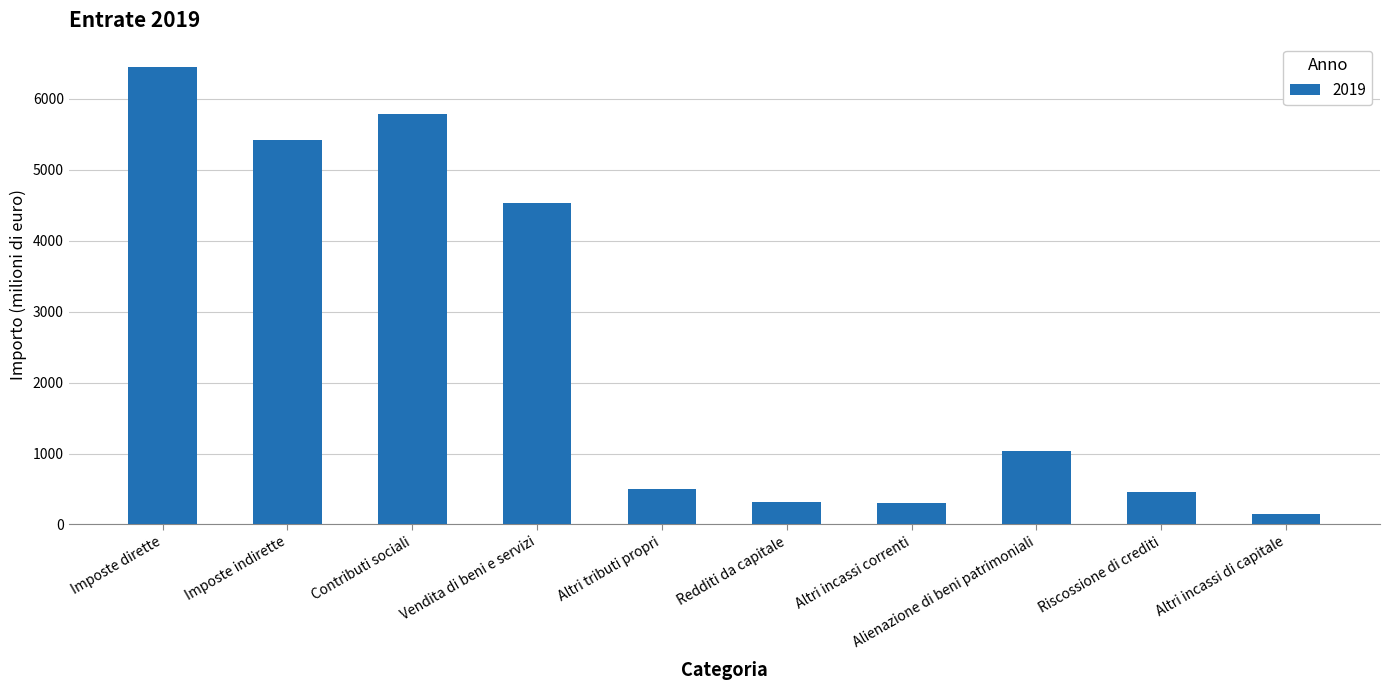

Is it true that the value at Altri tributi propri is 868.8?

False